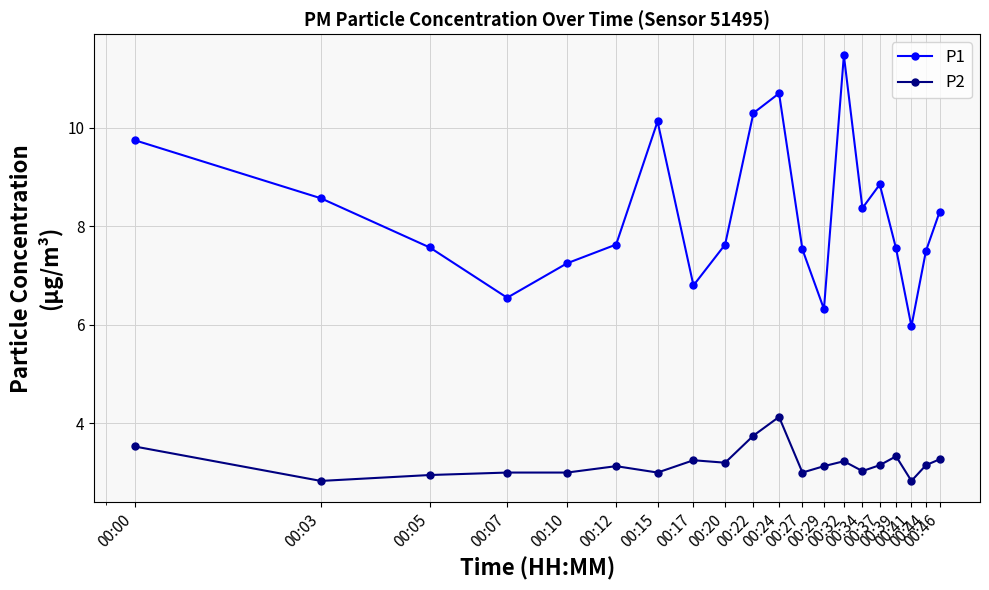

What is the highest value of the P1 series?

11.5